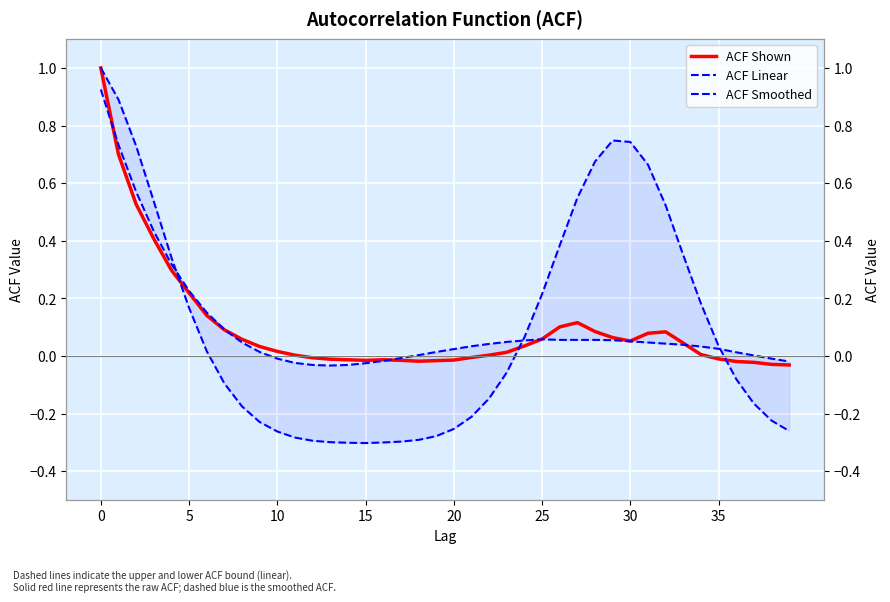

What is the label of the 8th point from the right?

32